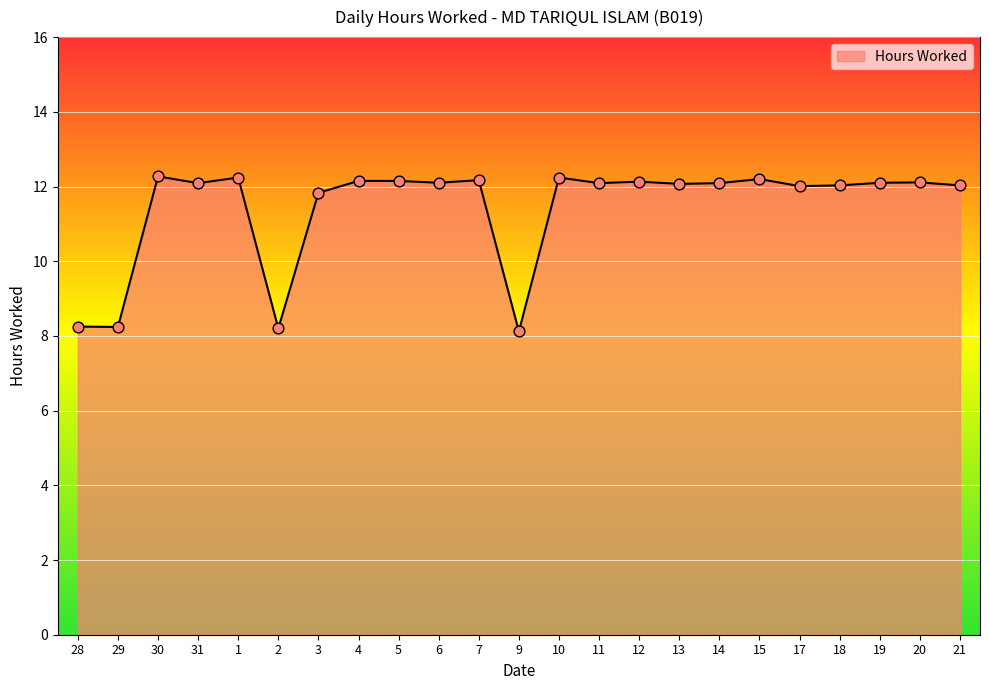

What is the change in value from 7 to 10?

+0.1